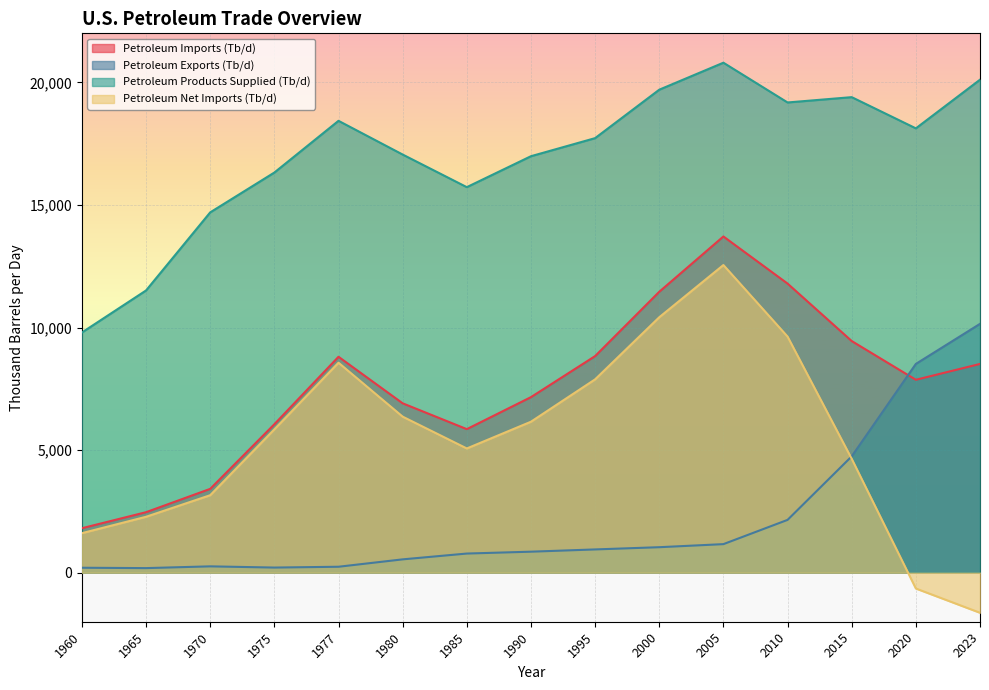

How many series are shown in this chart?

4